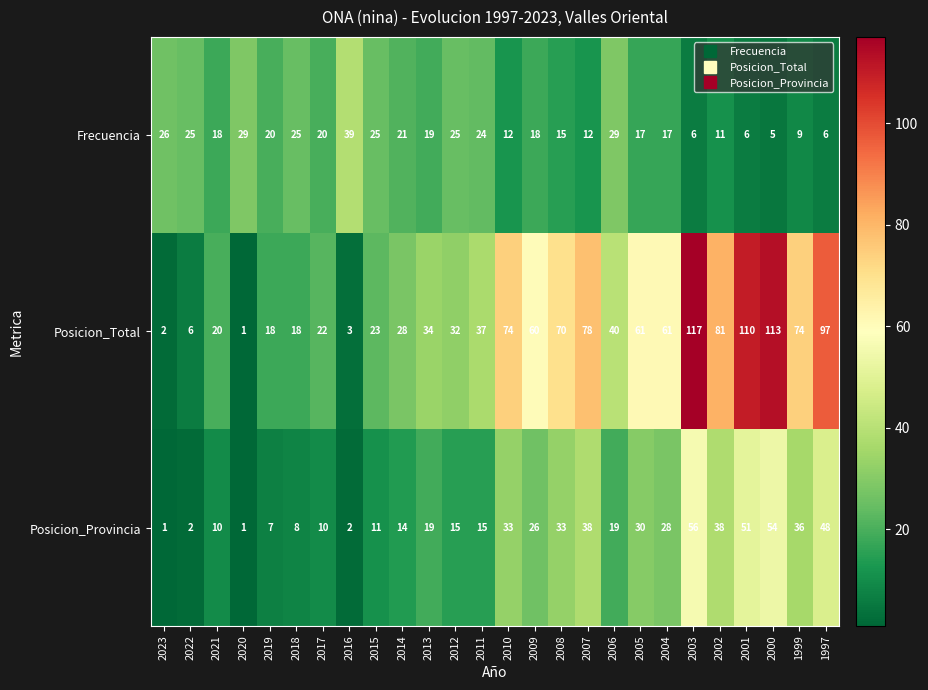

Which series has the largest range (max minus min)?

Posicion_Total